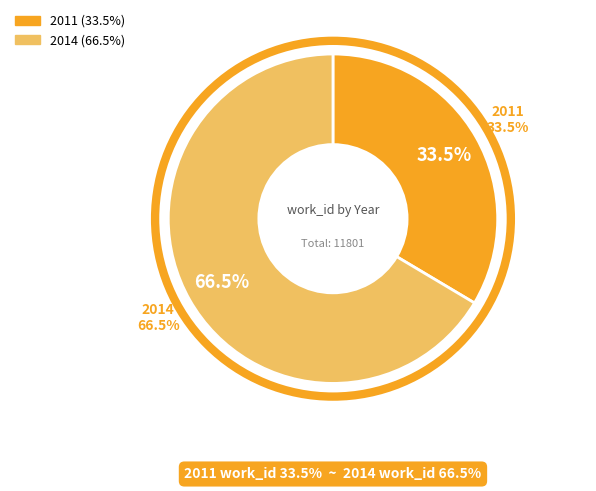

What percentage do 2011 and 2014 together represent?

100.0%